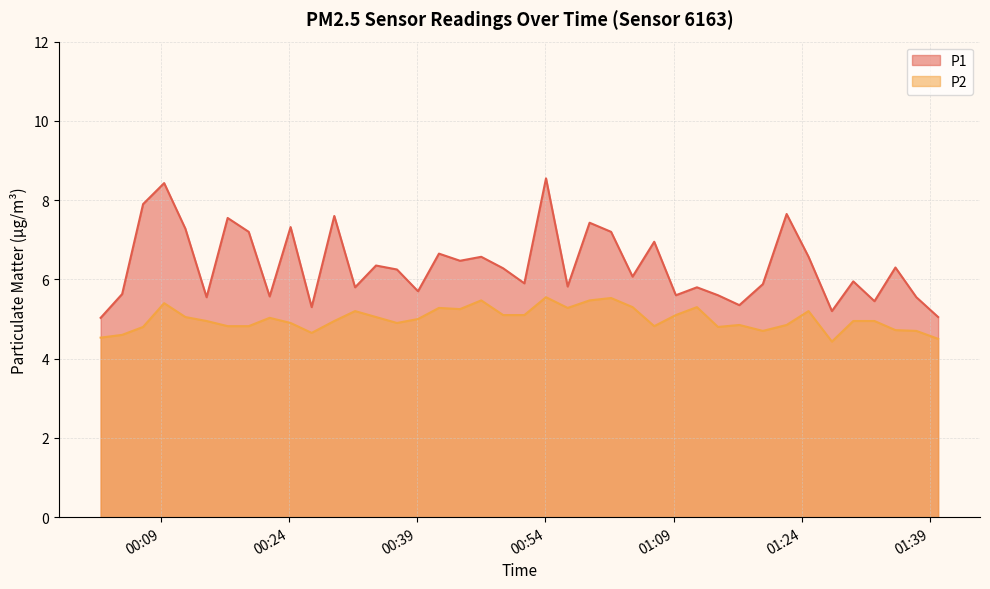

True or false: P1 has more than 1 points higher than both neighbors.

True